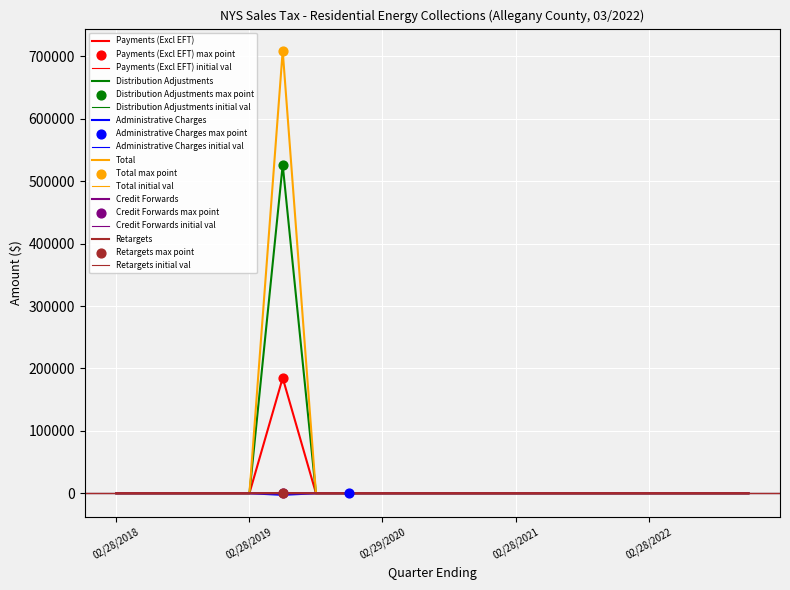

Which series has the largest Y range (max minus min)?

Total